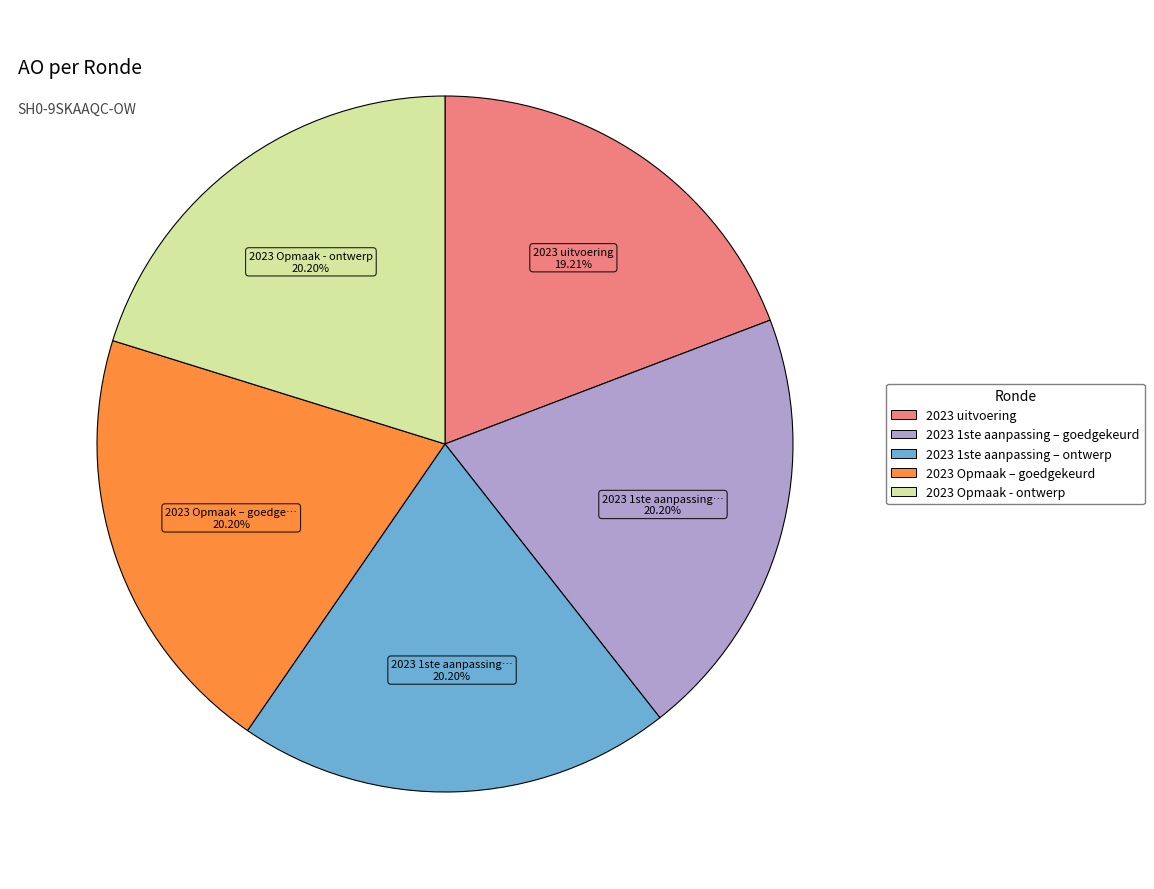

To the nearest percent, what is the average slice percentage?

20%